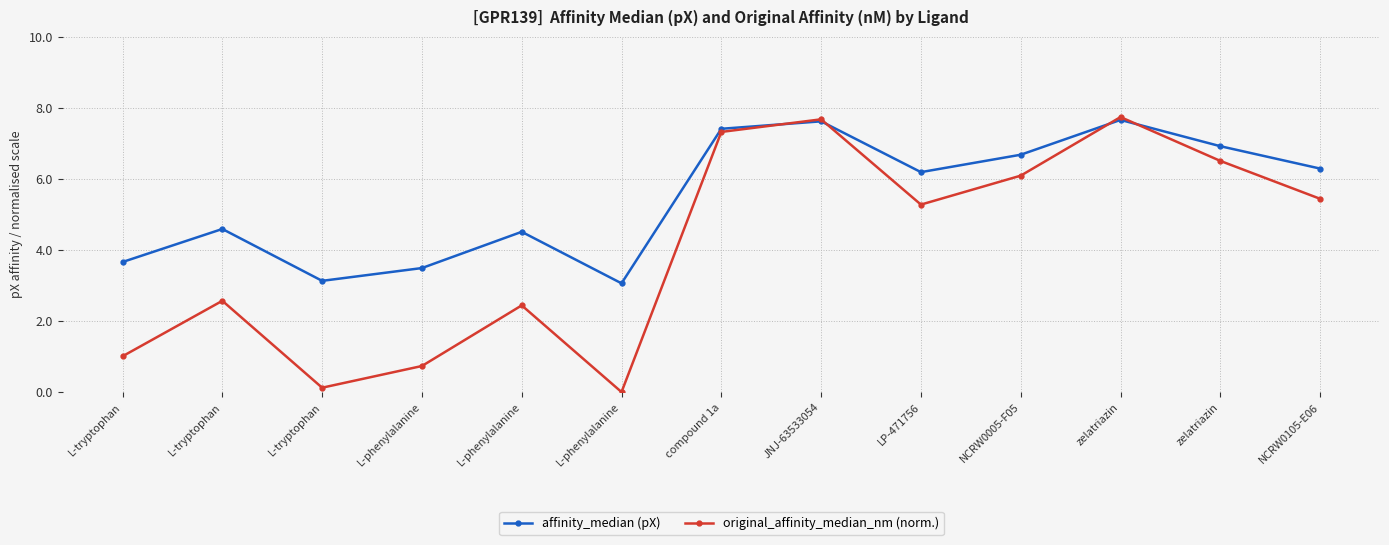

How many data points in affinity_median (pX) are above 6?

7